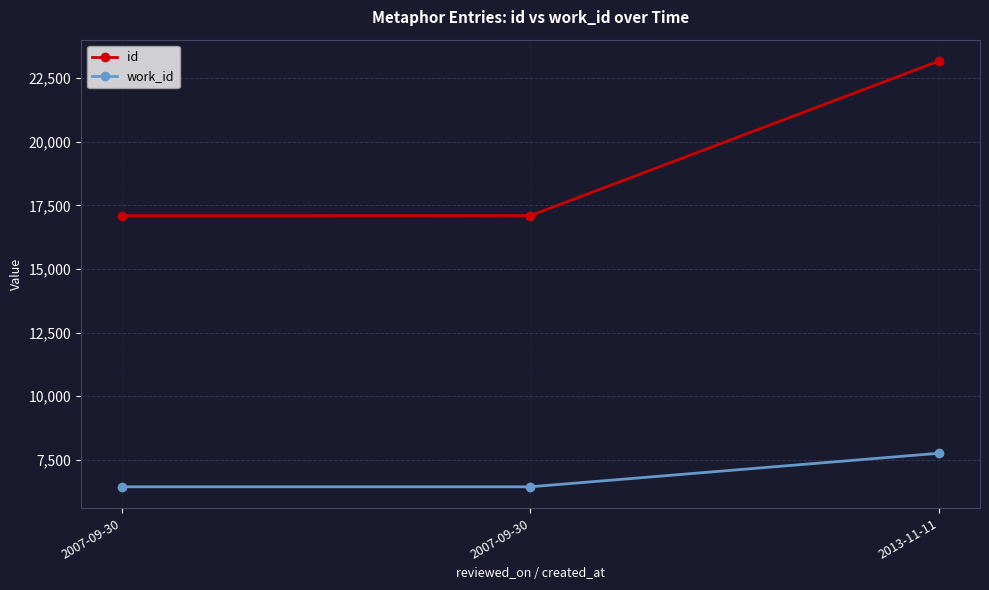

How many series are shown in this chart?

2